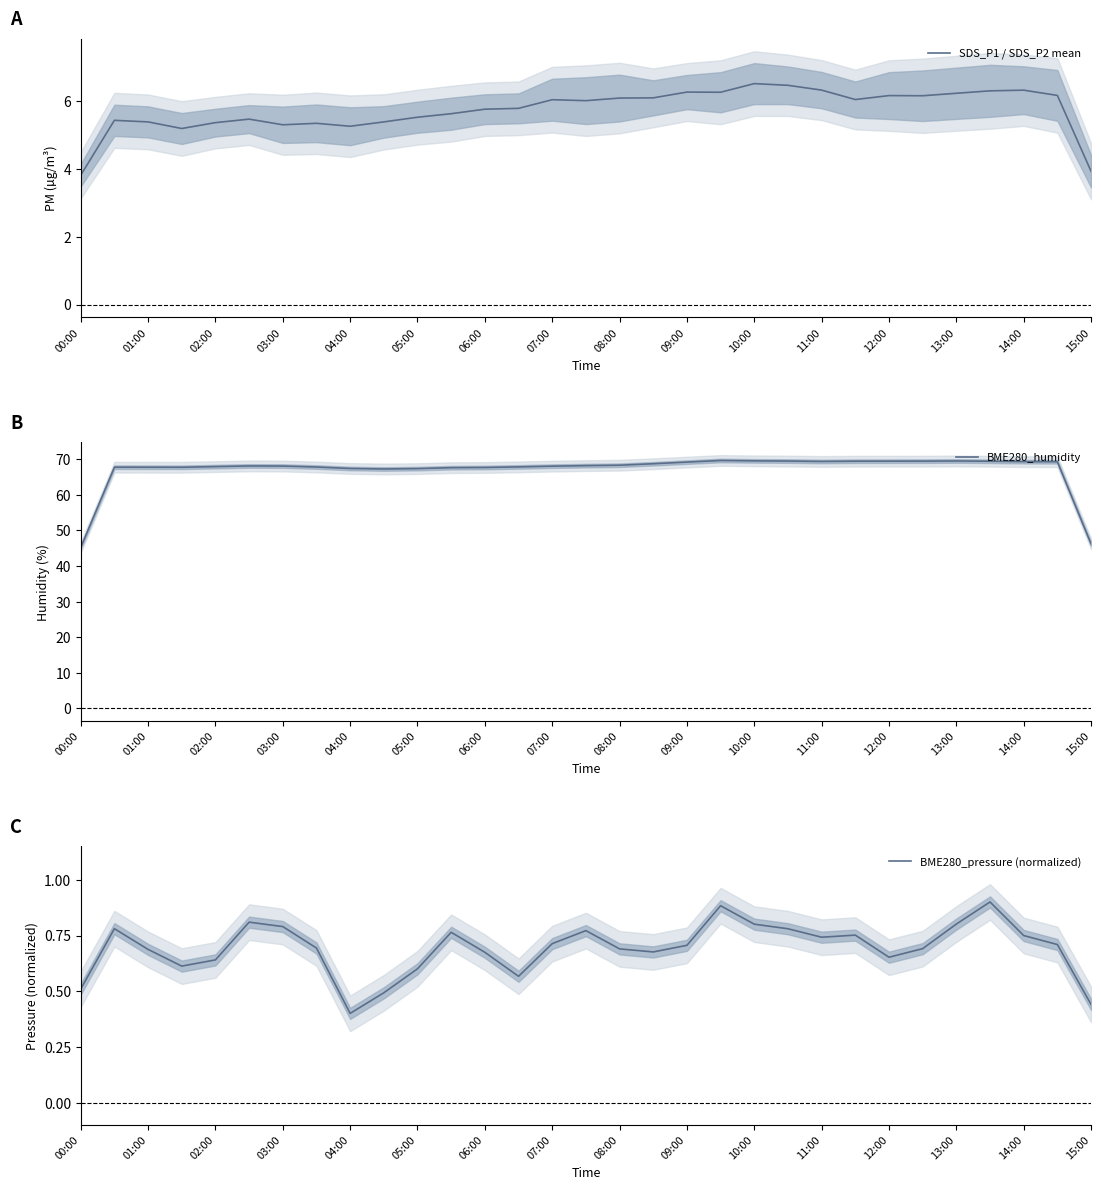

True or false: SDS_P1 / SDS_P2 mean and BME280_pressure (normalized) cross at least once.

False